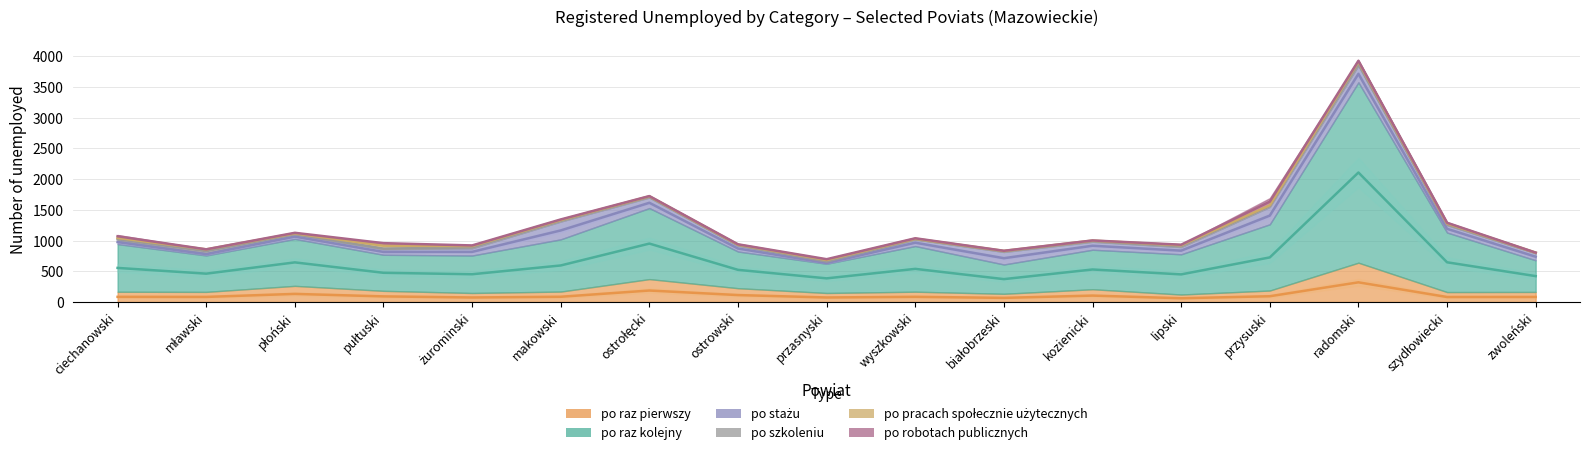

True or false: po stażu and po raz kolejny intersect in this chart.

False